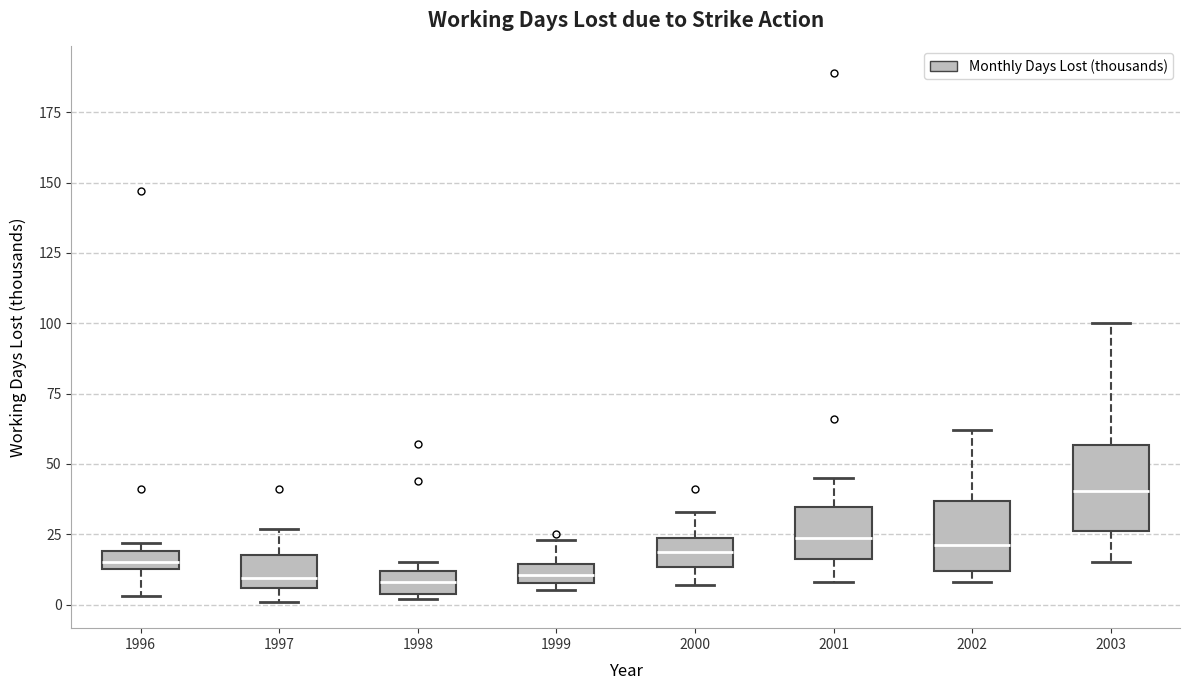

Where does the median line of the box at x = 2000 sit on the y-axis? The values are not printed on the chart, so give them approximately, as read against the axis.

20